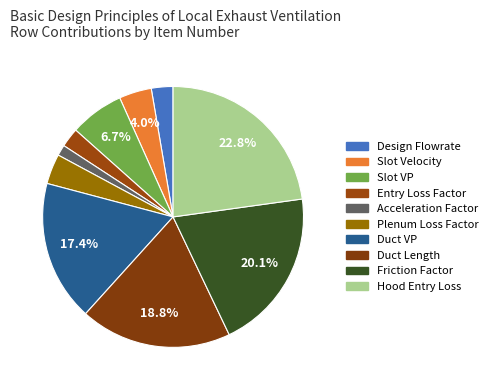

Combined, what portion of the pie is Acceleration Factor and Entry Loss Factor?

3.7%